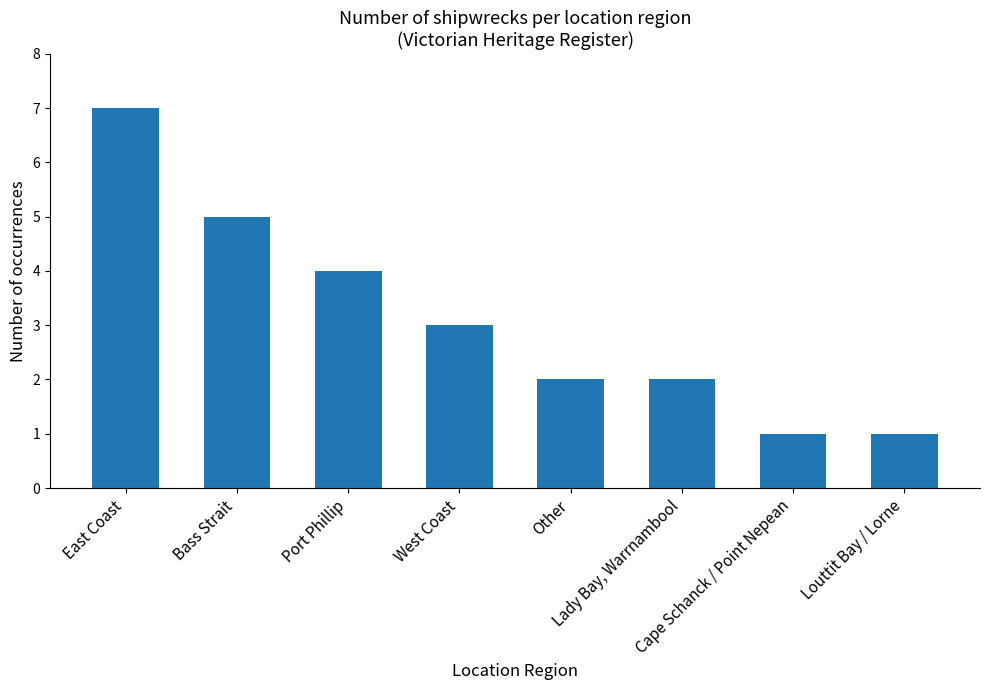

What is the change in value from Other to Cape Schanck / Point Nepean?

-1